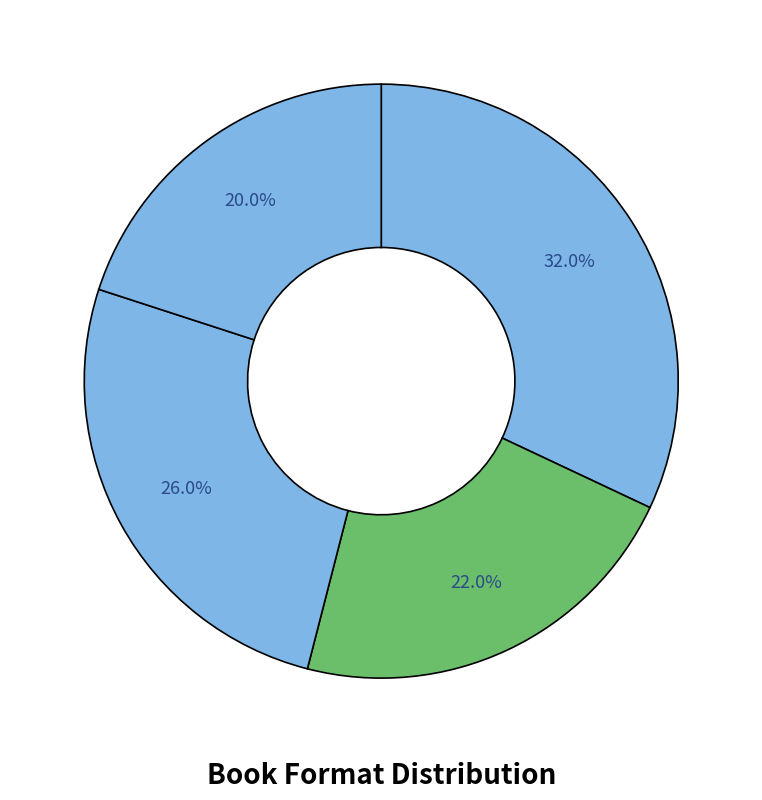

Count the number of slices in the pie.

4